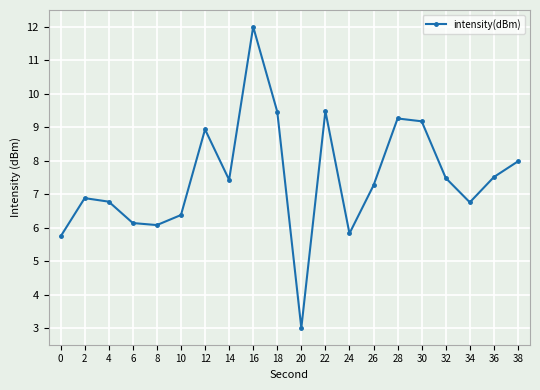

Count the number of data series in this chart.

1